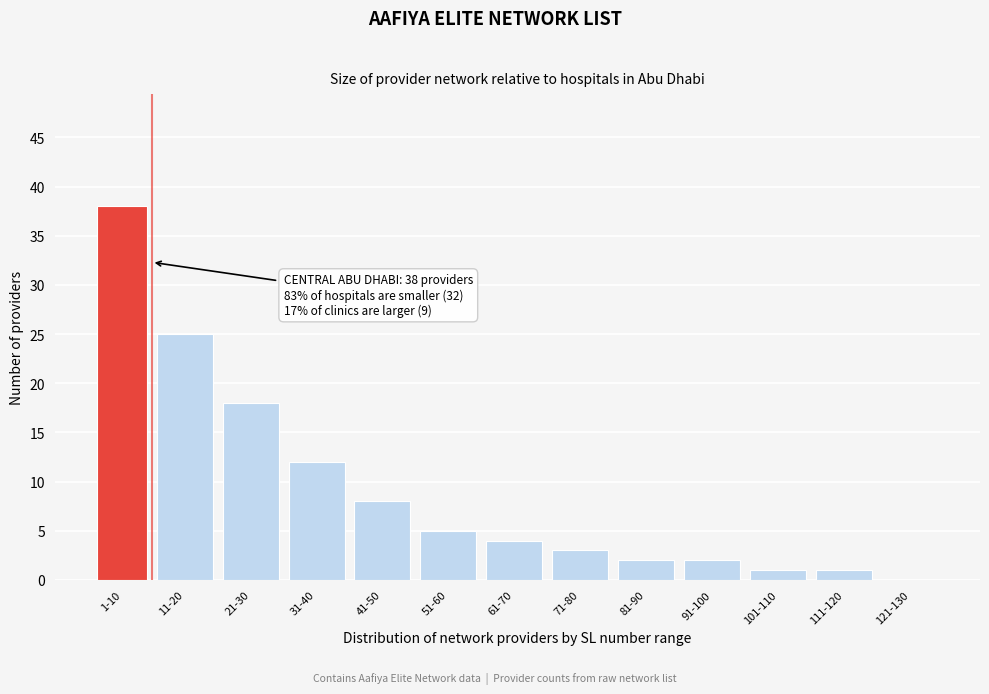

Reading right to left, transcribe all the data shown in this chart.

121-130=0	111-120=1	101-110=1	91-100=2	81-90=2	71-80=3	61-70=4	51-60=5	41-50=8	31-40=12	21-30=18	11-20=25	1-10=38